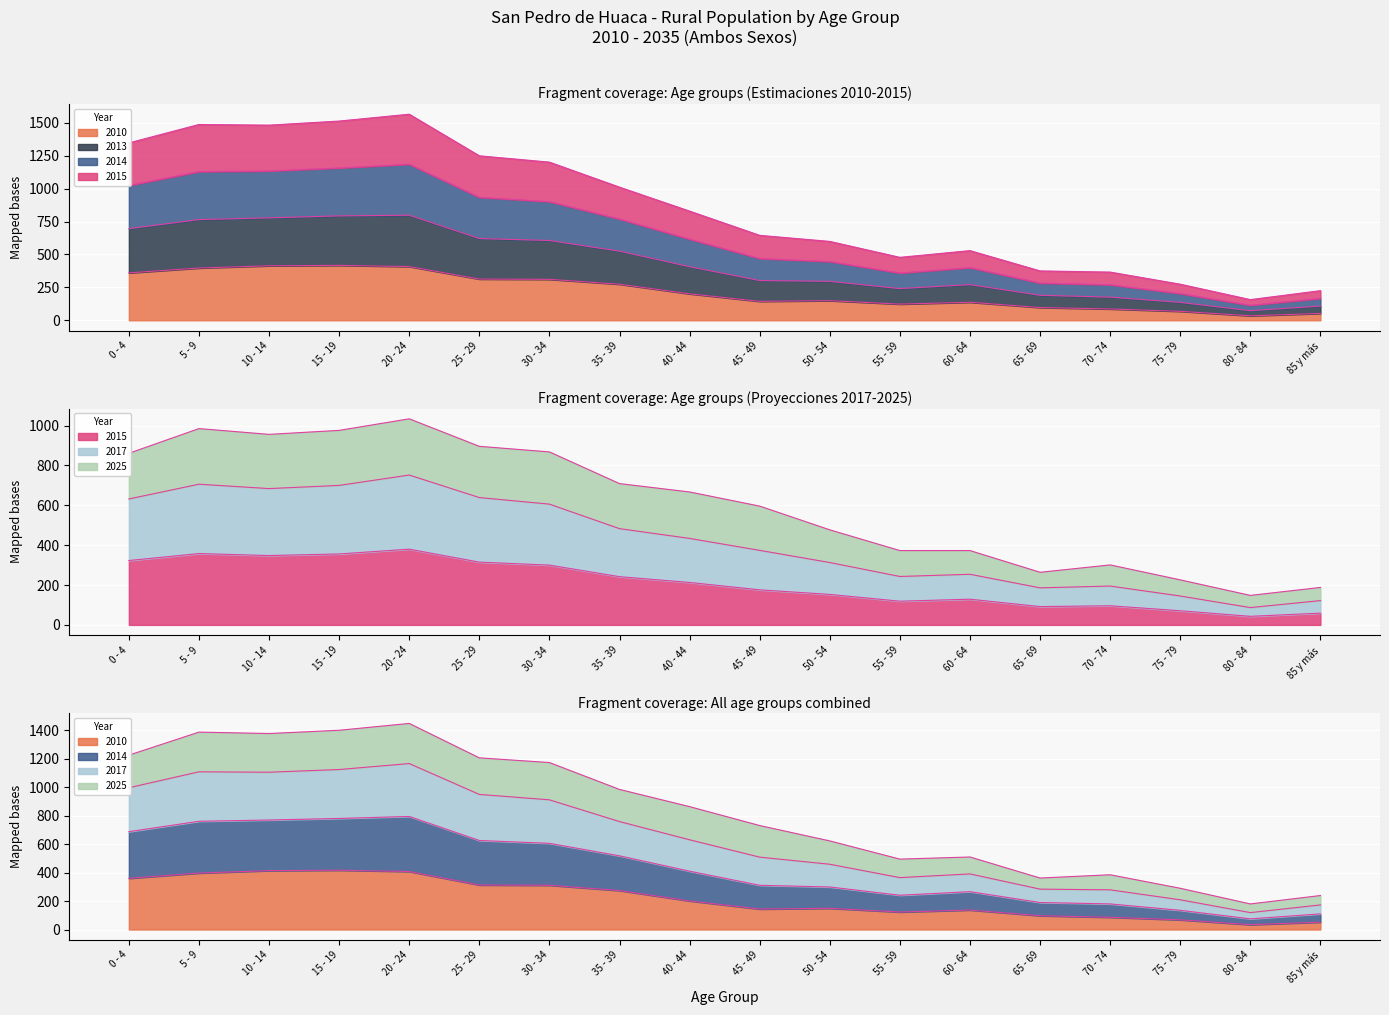

What position from the left is 15 - 19?

4